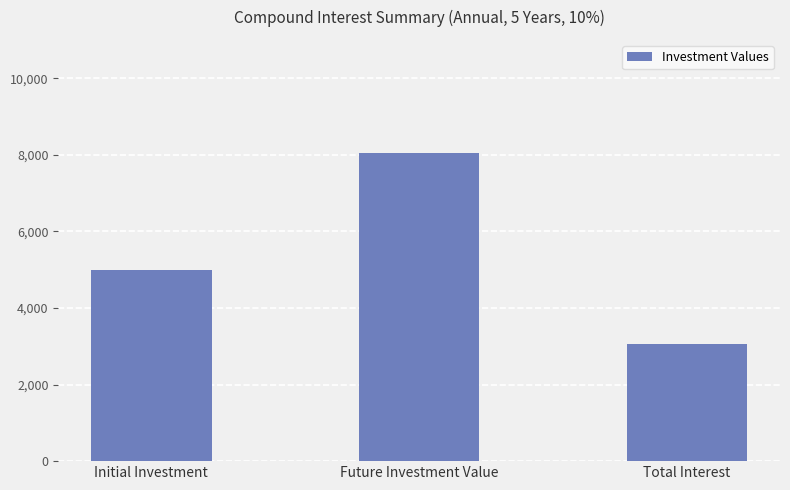

Does the chart contain stacked bars?

No